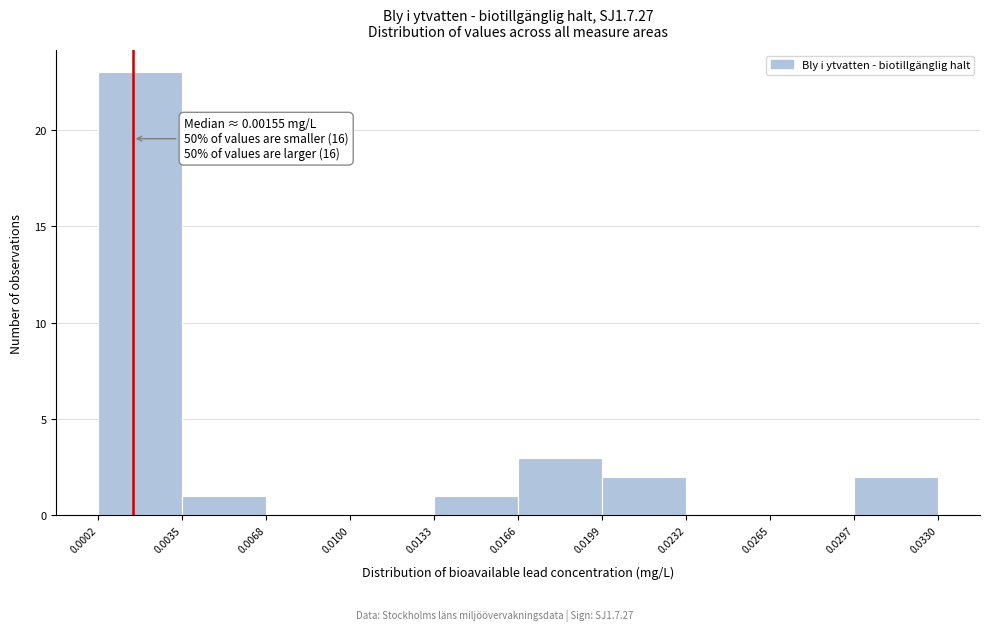

Over which range of the x-axis is the bar tallest?

0.0002 to 0.0035